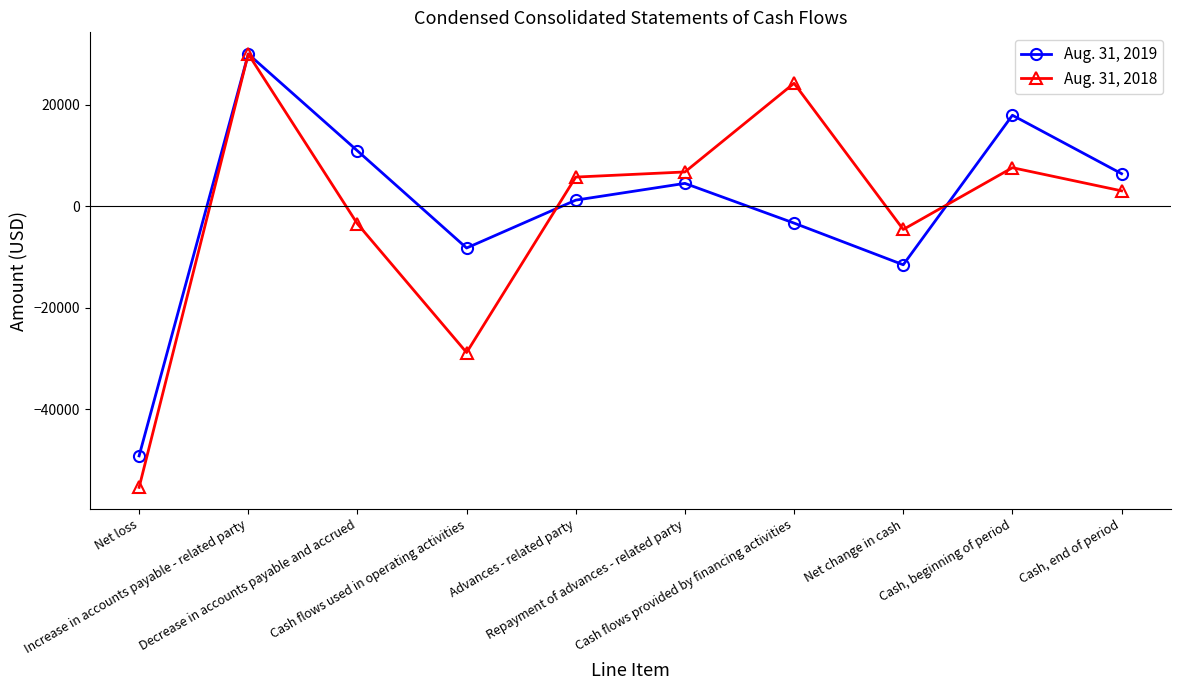

What is the label of the 4th point from the left?

Cash flows used in operating activities